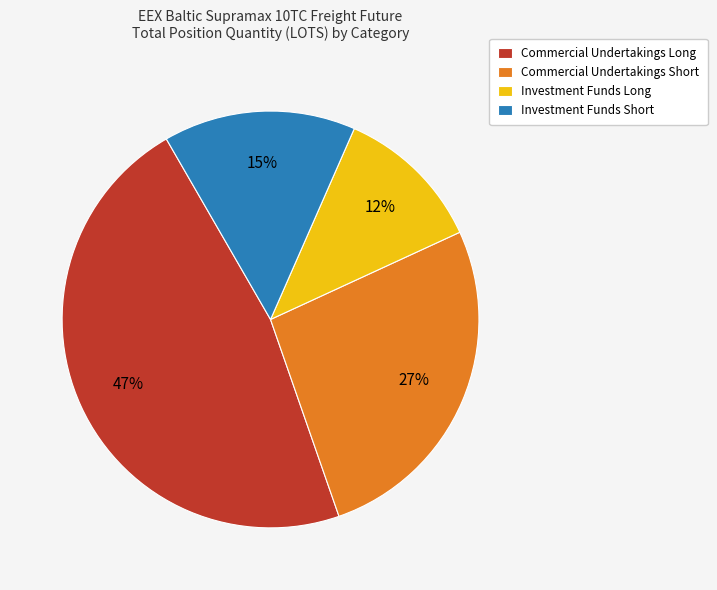

Is the sum of Investment Funds Short and Commercial Undertakings Long greater than half?

Yes